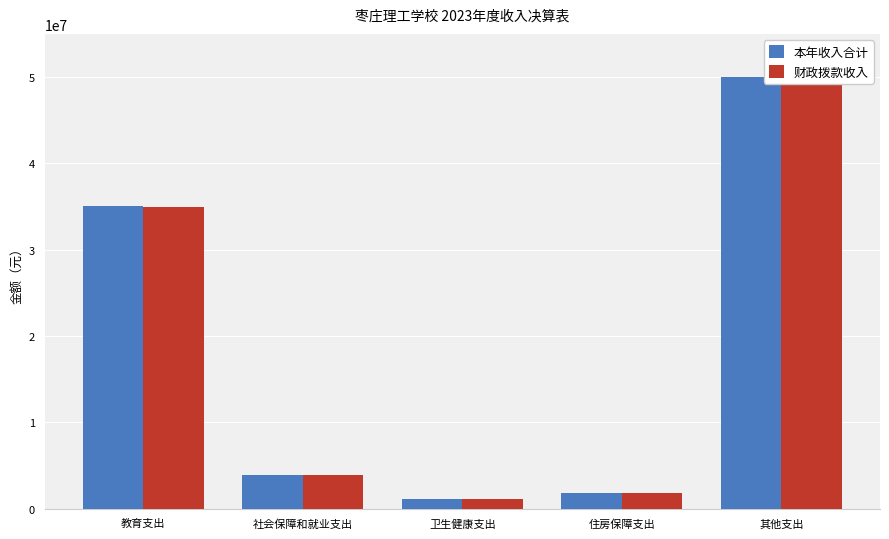

How many bars are there in total?

10